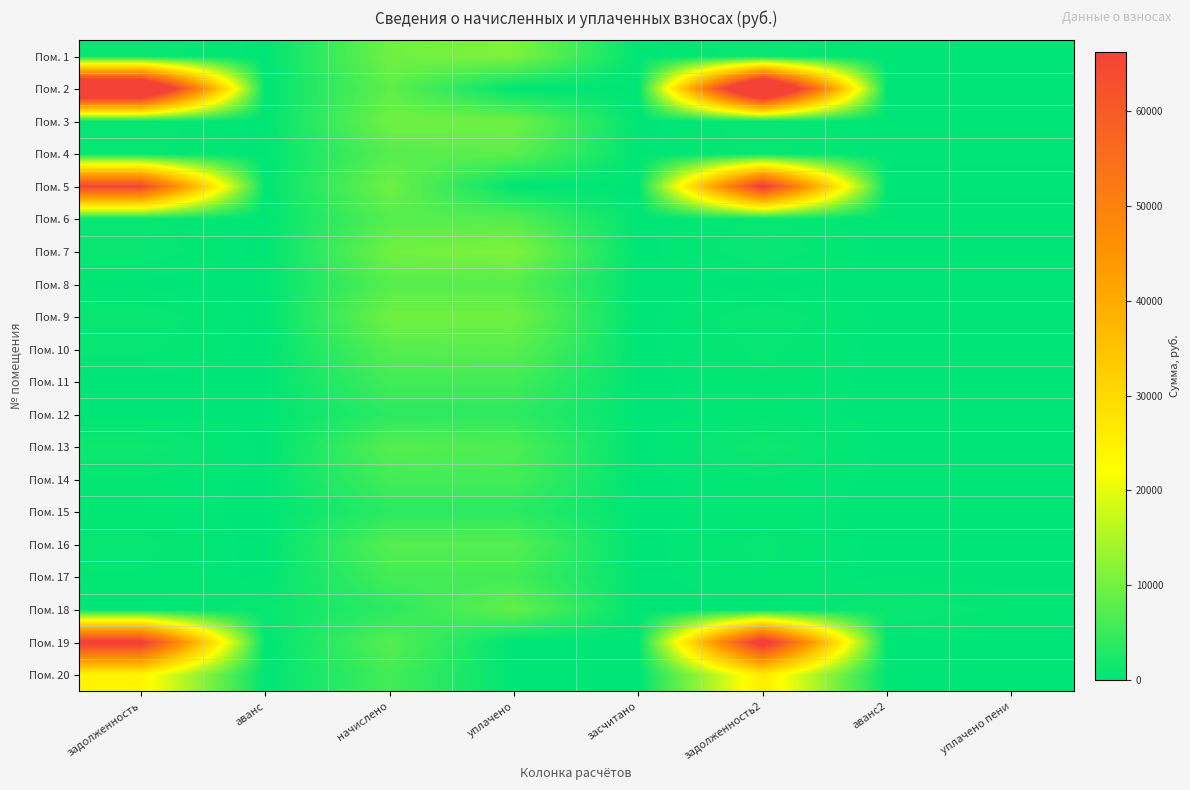

Between аванс and аванс2, which is larger?

аванс